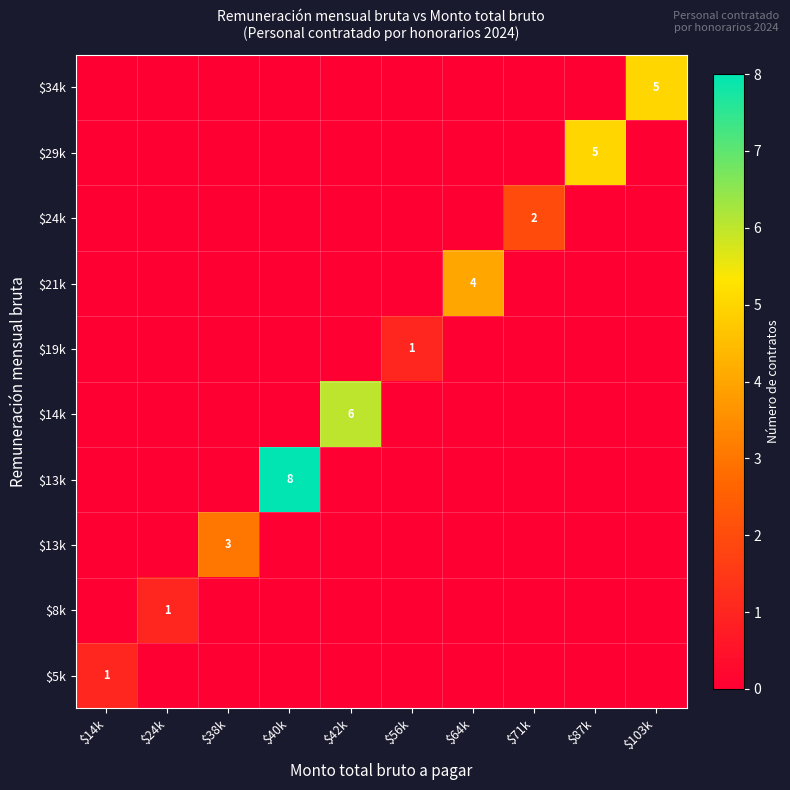

What is the difference between the highest and lowest values at $103k?

5